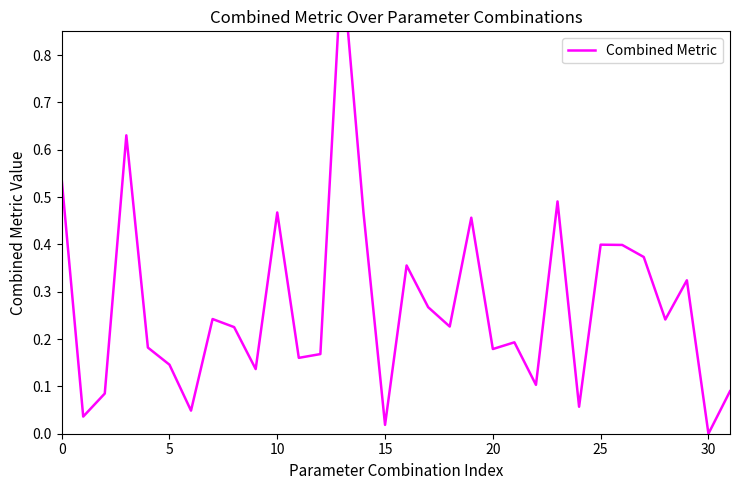

What is the change in value from 18 to 25?

+0.2